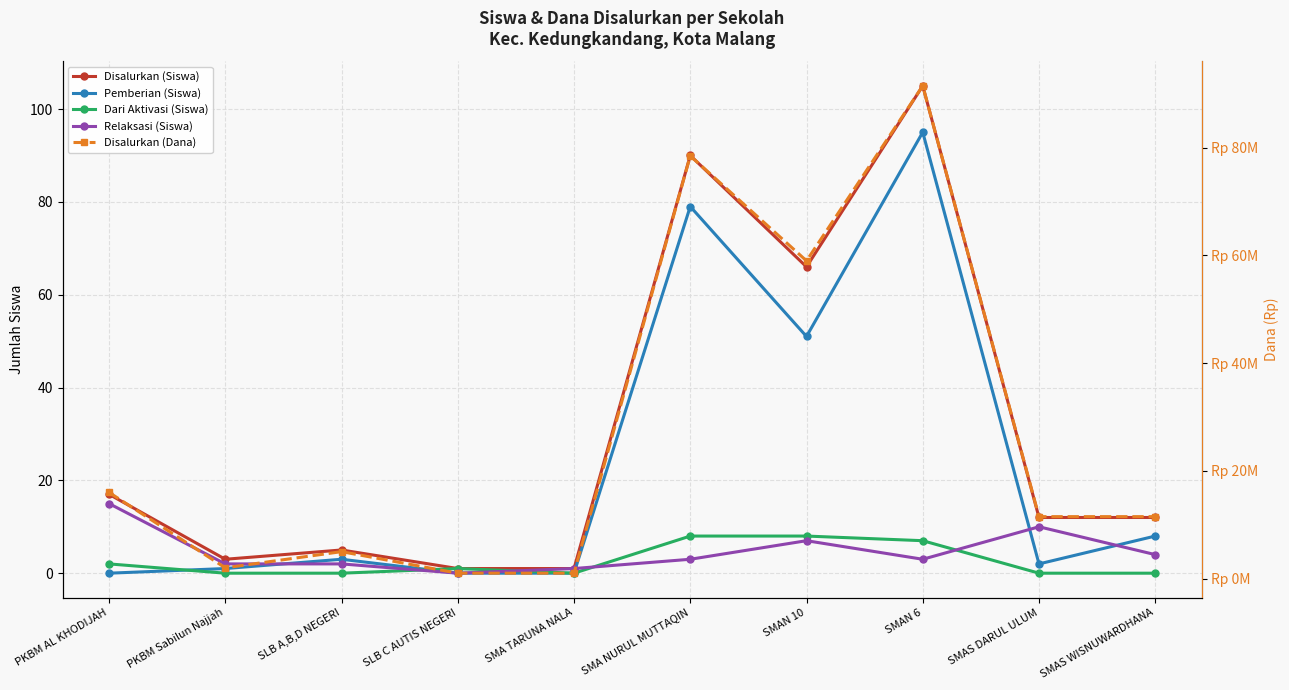

What is the sum of all Pemberian (Siswa) values?

239